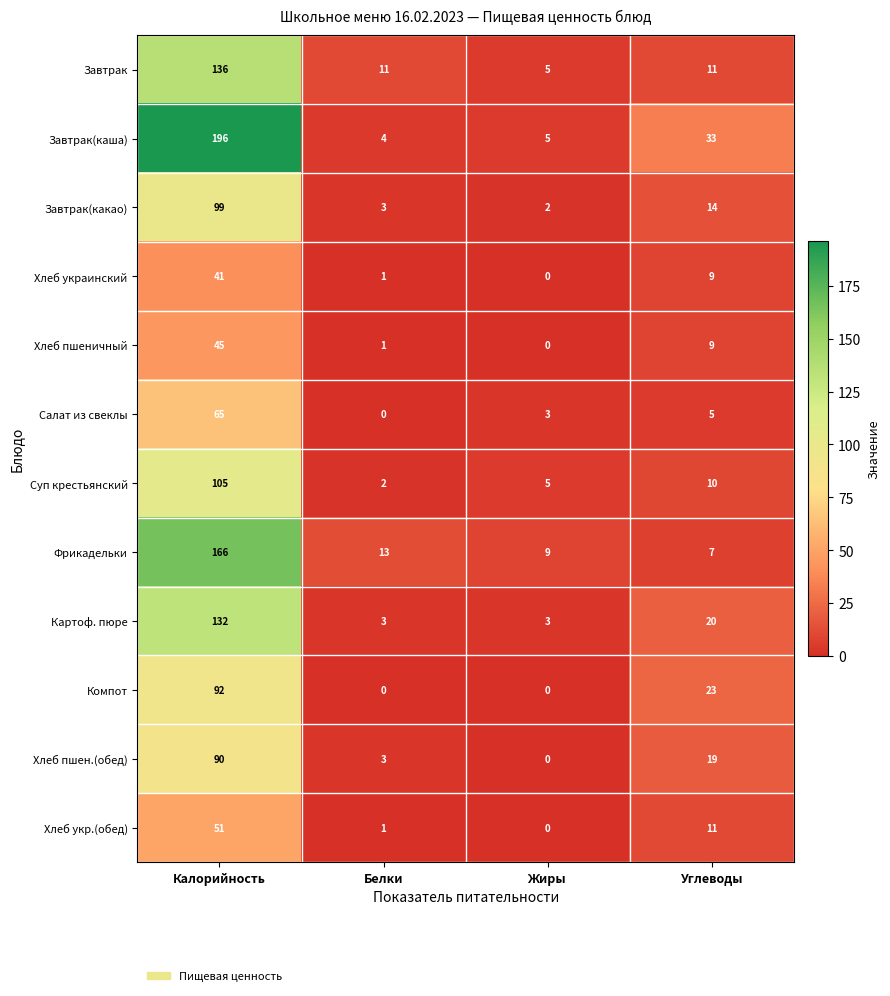

At which label is Завтрак(каша) closest to 100?

Углеводы